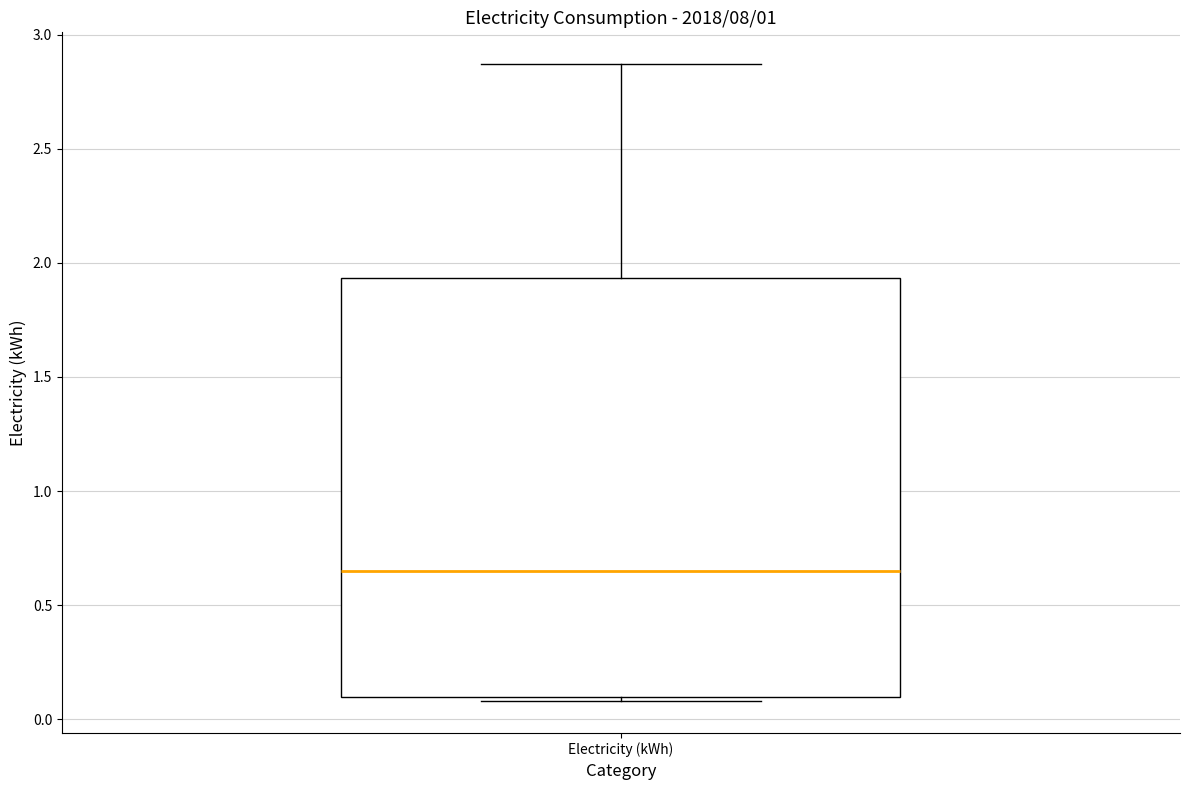

Where is the lower edge of the box for Electricity (kWh) on the y-axis? The values are not printed on the chart, so give them approximately, as read against the axis.

0.10